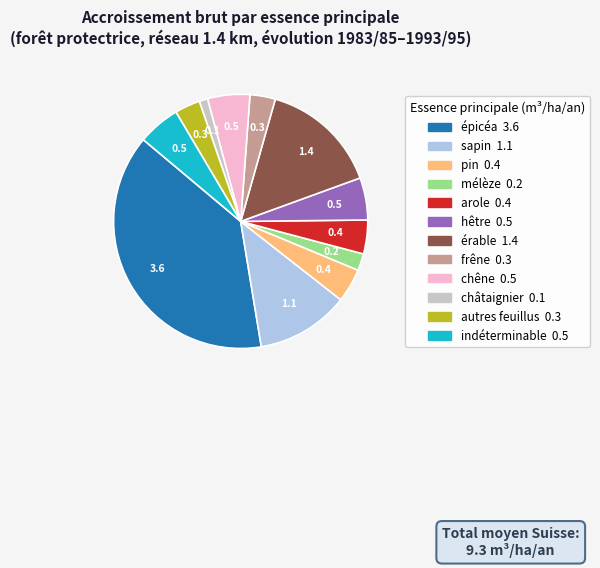

Does any single category account for the majority?

No